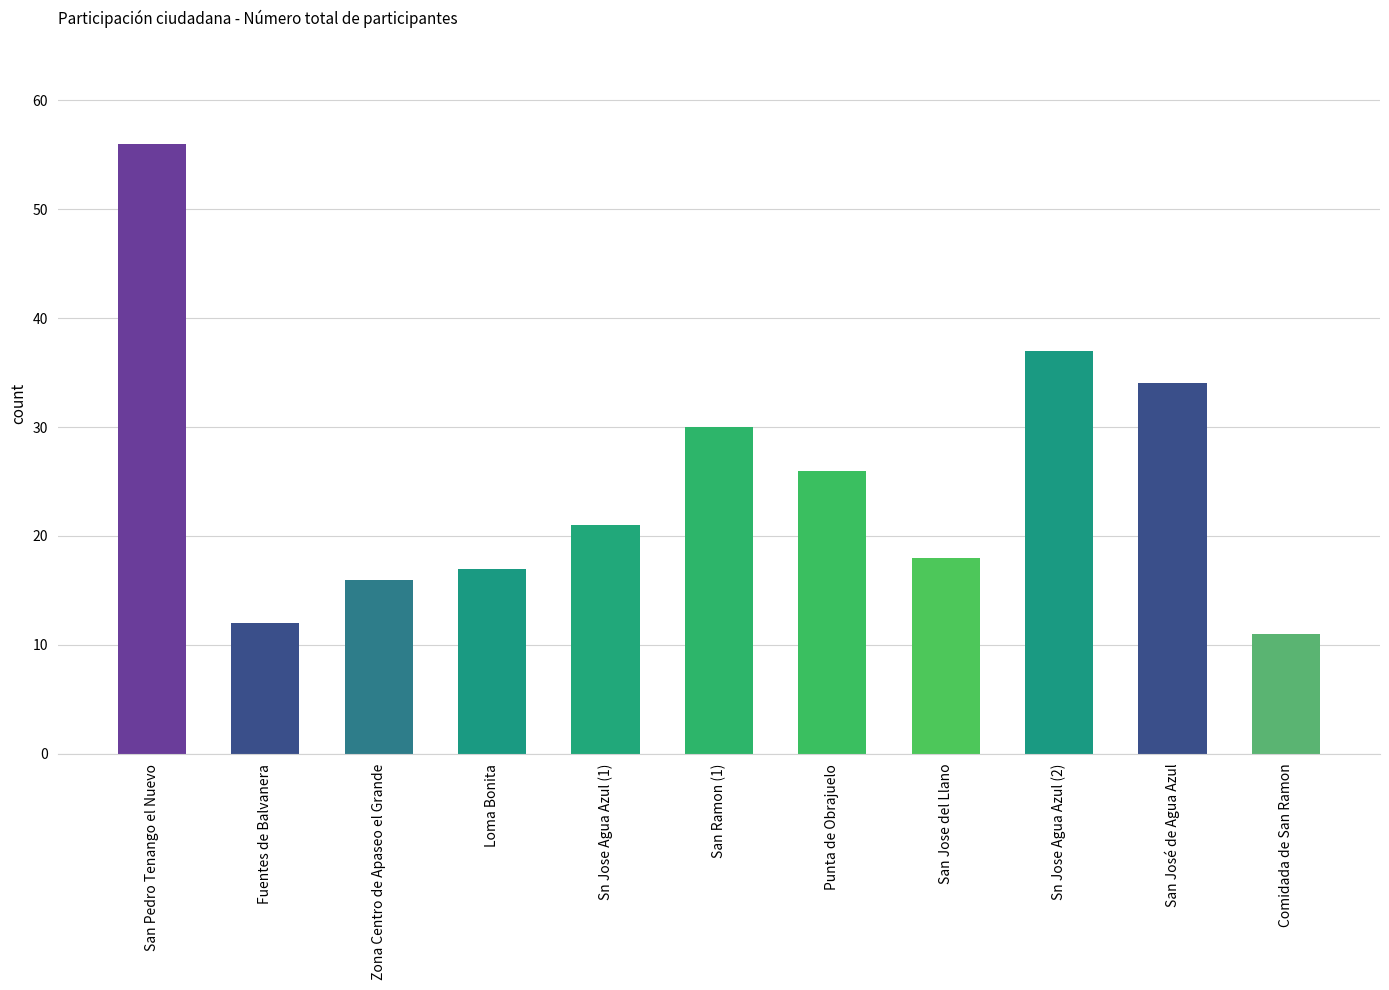

List the labels in order of value, smallest first.

Comidada de San Ramon, Fuentes de Balvanera, Zona Centro de Apaseo el Grande, Loma Bonita, San Jose del Llano, Sn Jose Agua Azul (1), Punta de Obrajuelo, San Ramon (1), San José de Agua Azul, Sn Jose Agua Azul (2), San Pedro Tenango el Nuevo